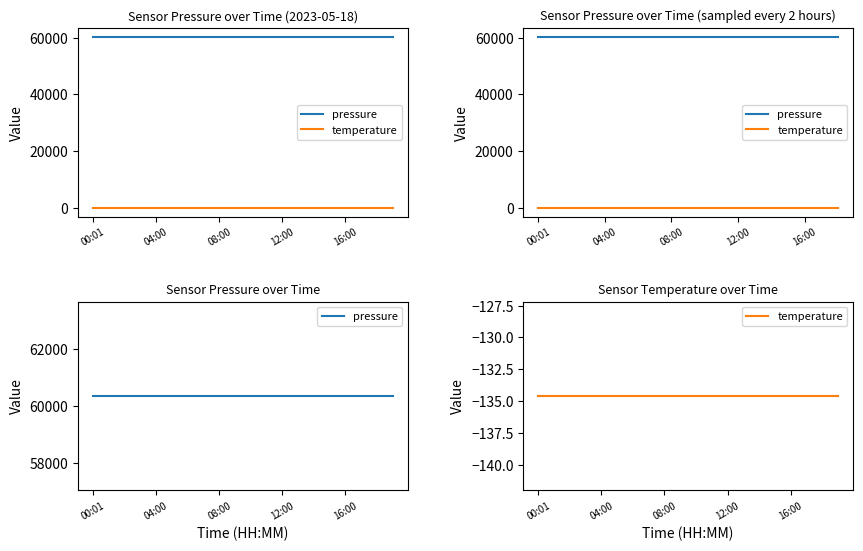

True or false: temperature and pressure intersect in this chart.

False